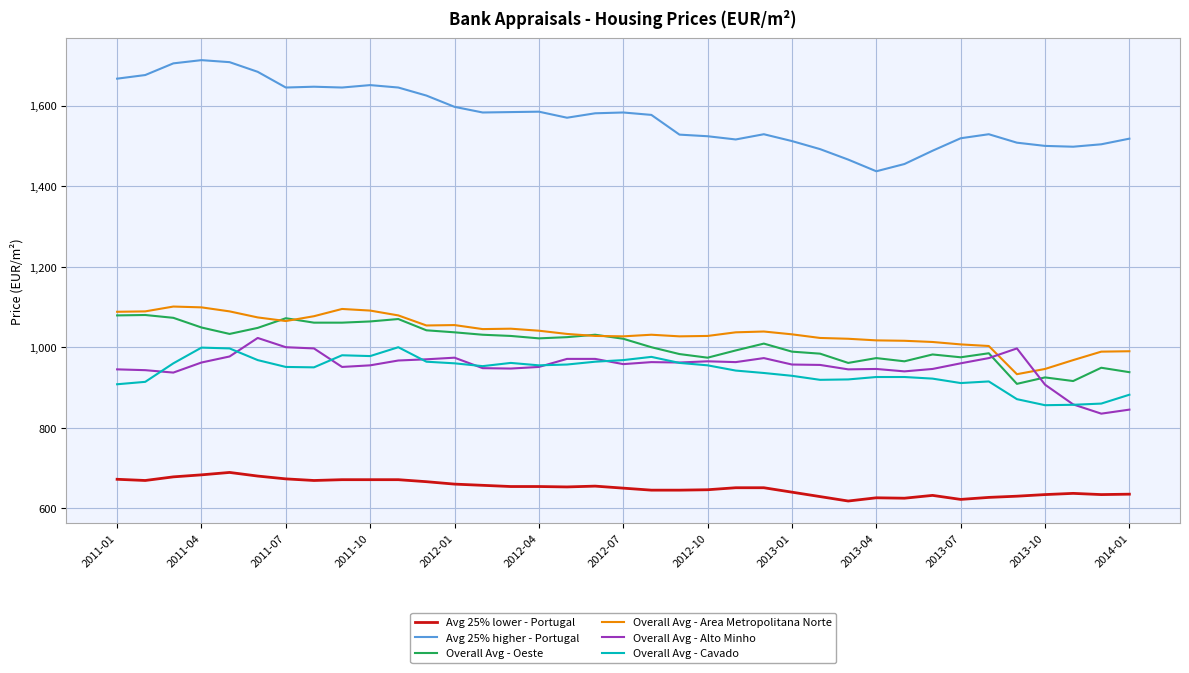

What is the minimum value for Overall Avg - Cavado?

856